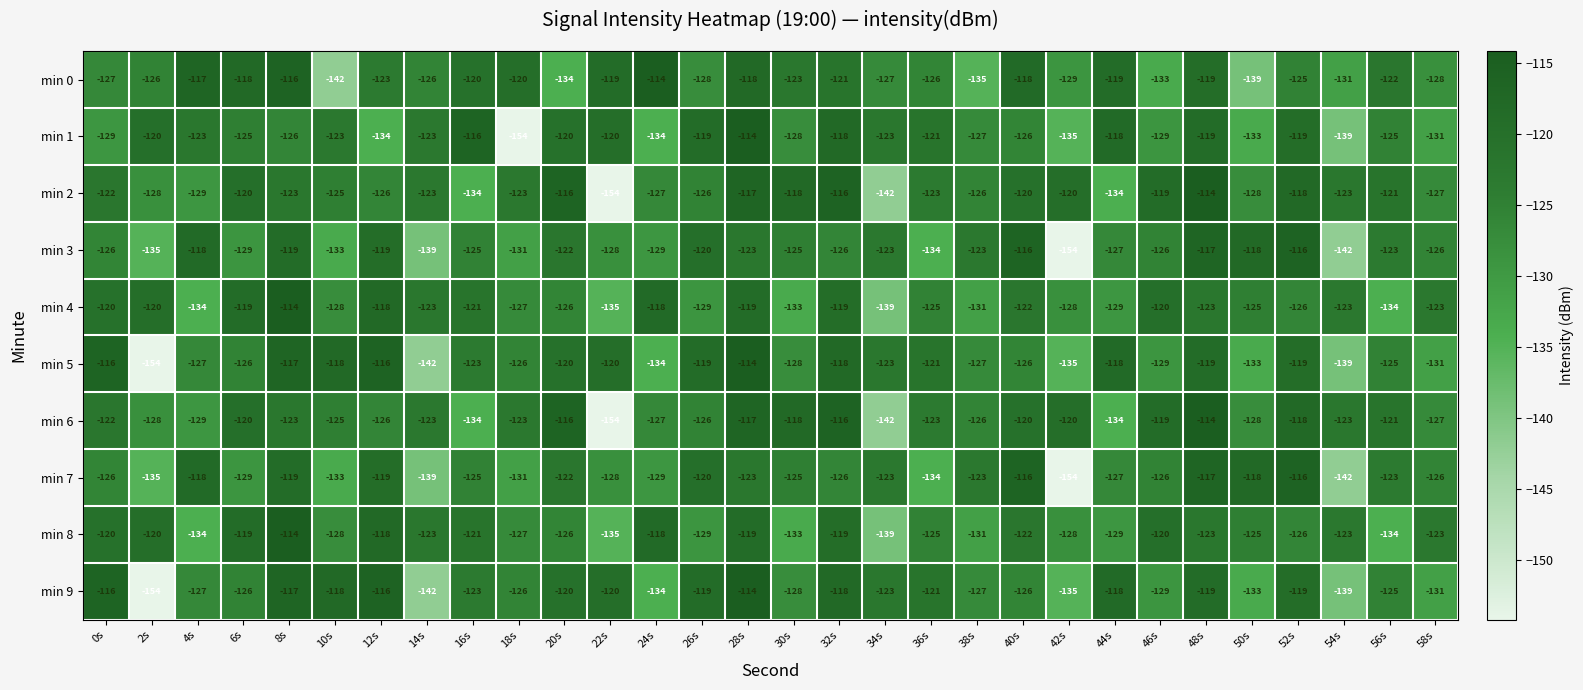

At which category is the sum across all series the highest?

28s